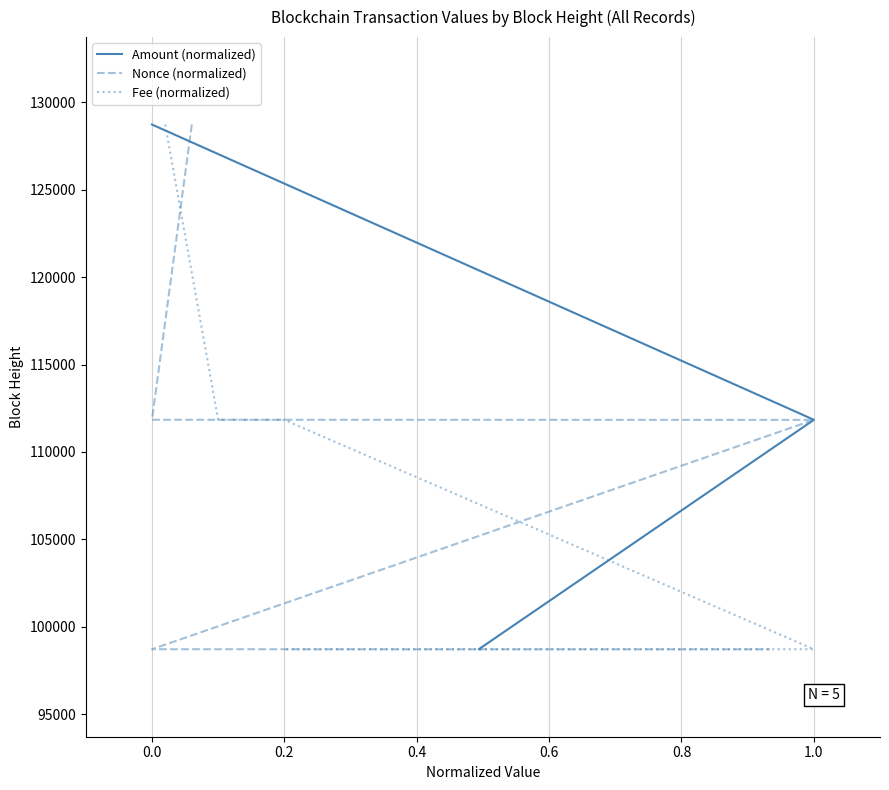

What is the value of the Amount (normalized) point at the 5th from the left?

98713